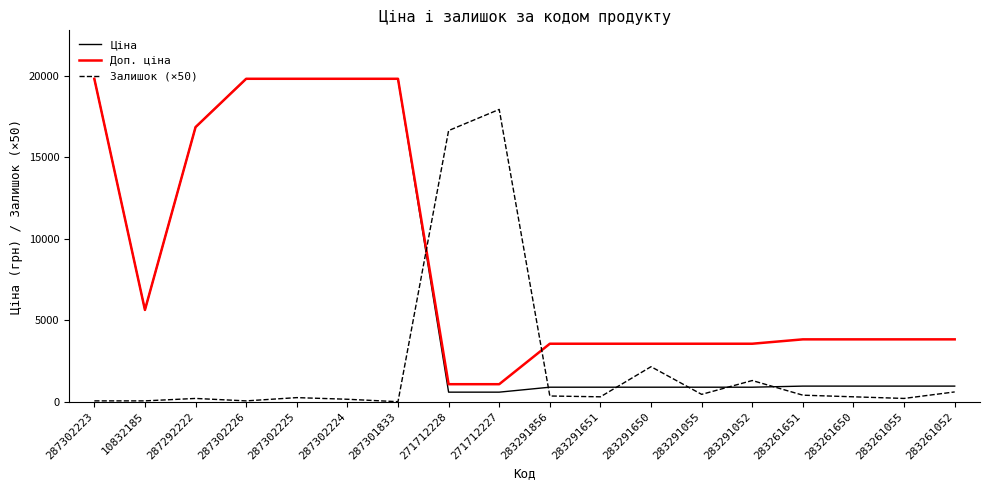

At which label does Залишок (×50) first exceed 300?

271712228